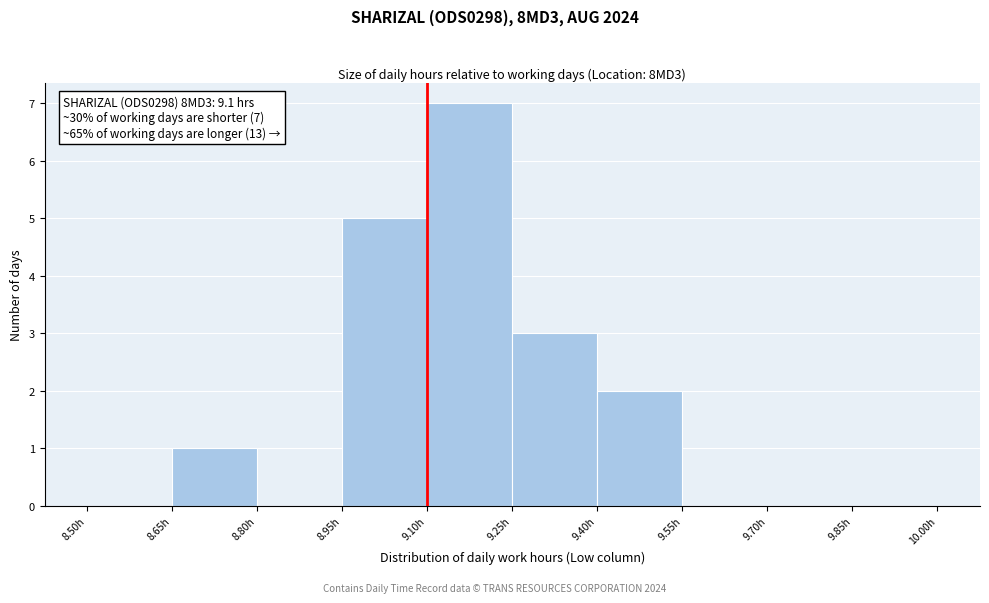

Which range on the x-axis has the tallest bar?

9.10 to 9.25